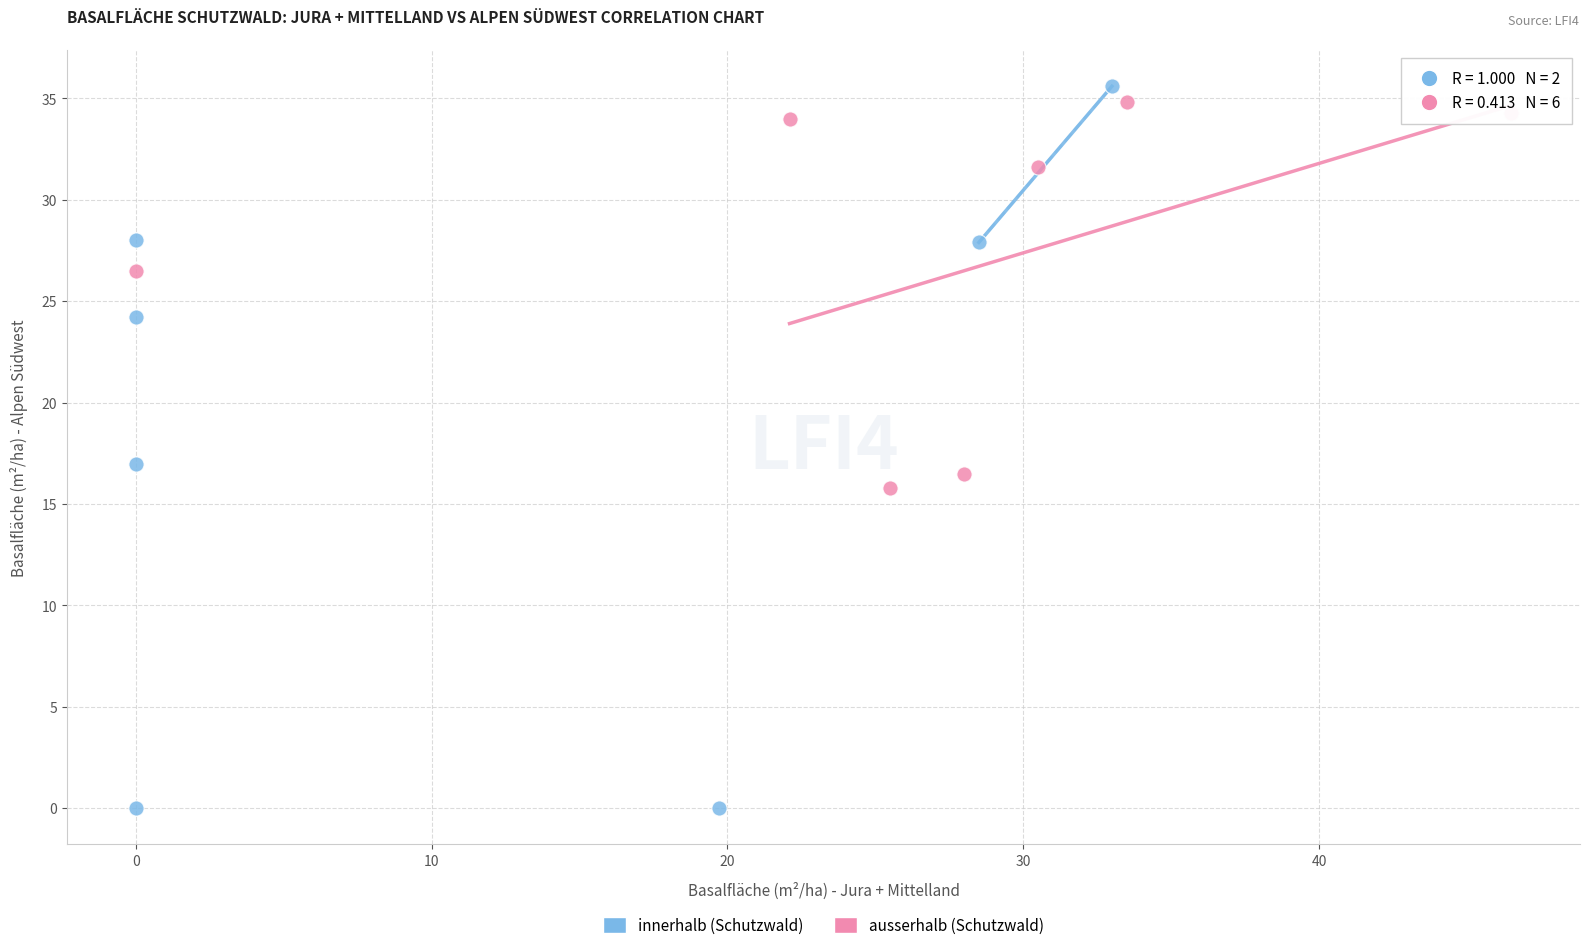

What are all the series names shown in the legend?

innerhalb (Schutzwald), ausserhalb (Schutzwald)